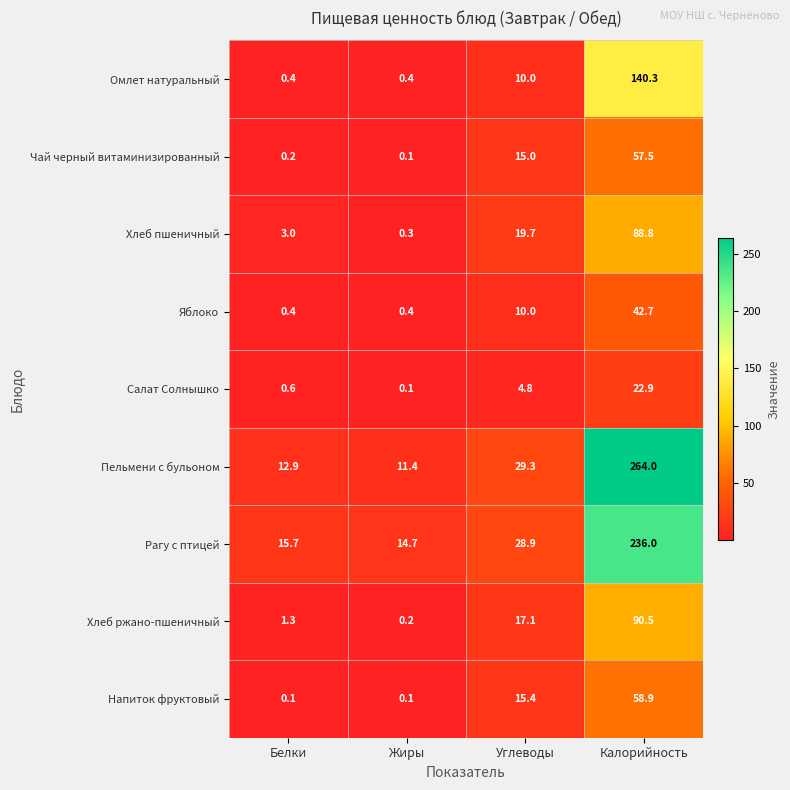

True or false: Хлеб пшеничный has a value of 34.7 at Углеводы.

False